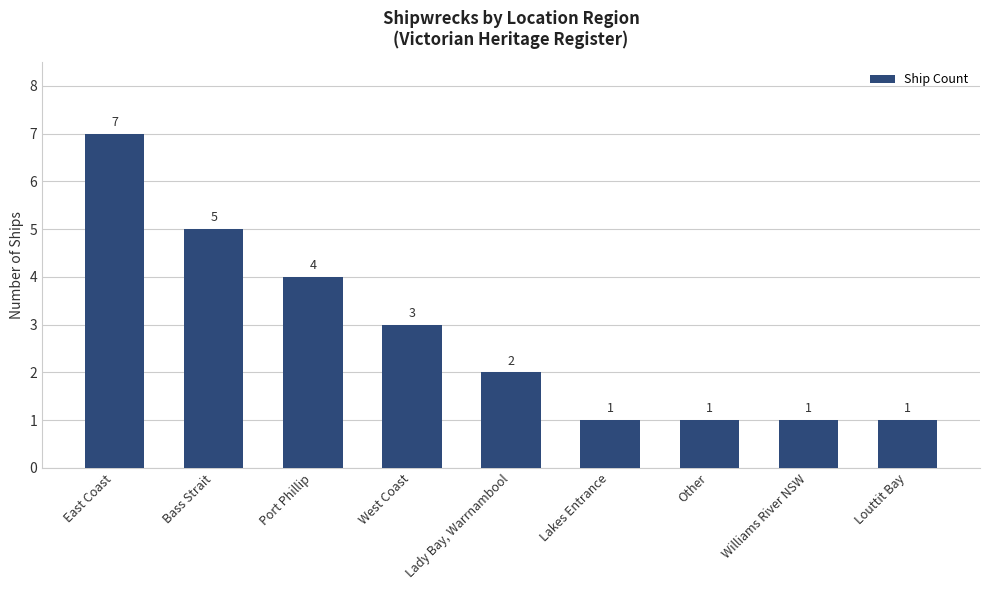

What is the minimum value shown in the chart?

1